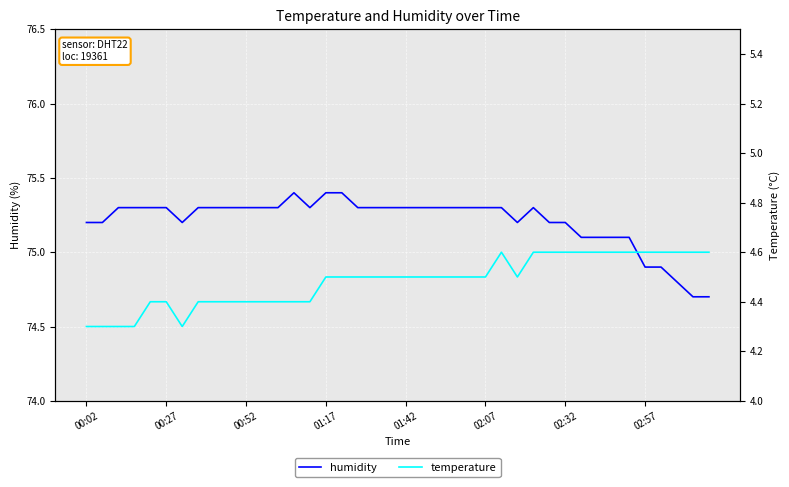

What is the maximum value shown in the chart?

75.4